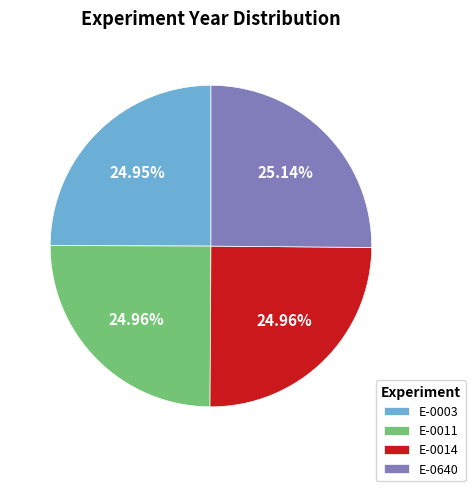

The E-0014 slice represents 20% of the pie. True or false?

False